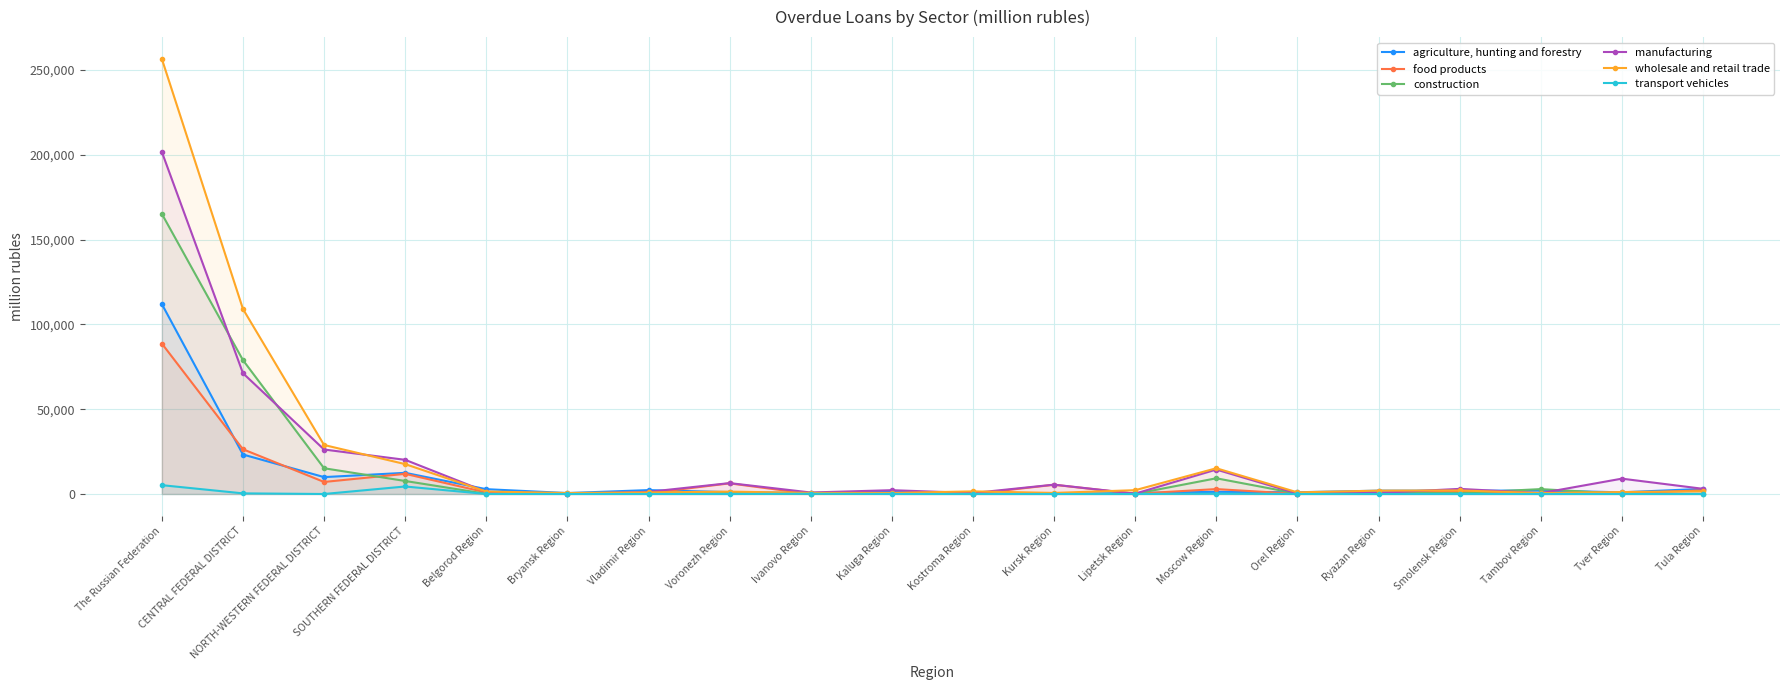

True or false: food products has a value of 237 at Tver Region.

True